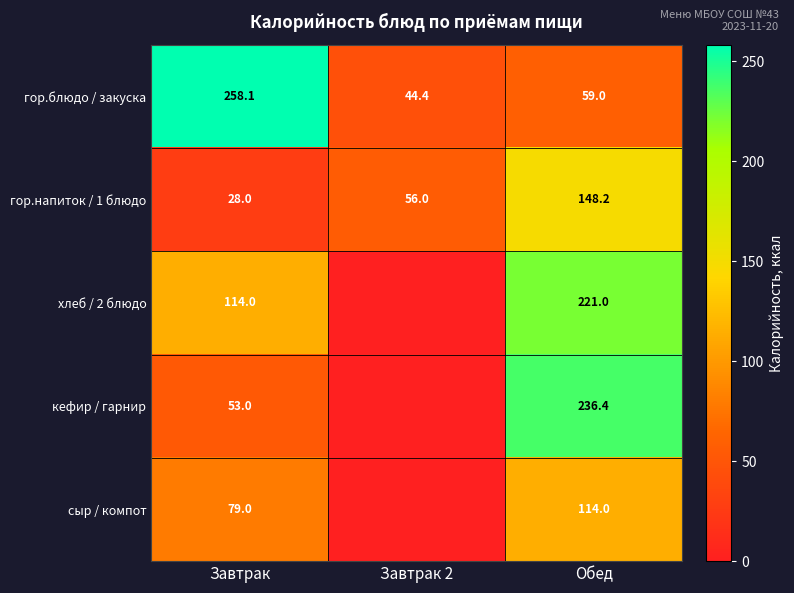

What is the difference between the гор.напиток / 1 блюдо values at Завтрак 2 and Обед?

92.2